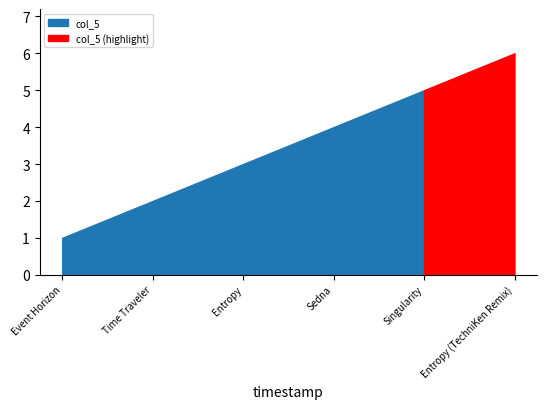

Reading right to left, list all the values displayed in this chart.

6	5	4	3	2	1